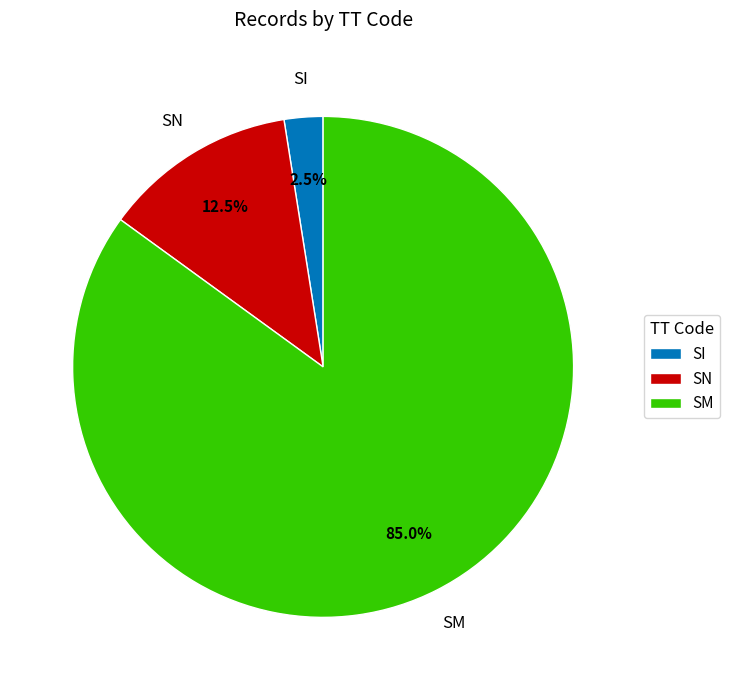

Do SM and SN together represent more than half of the pie?

Yes